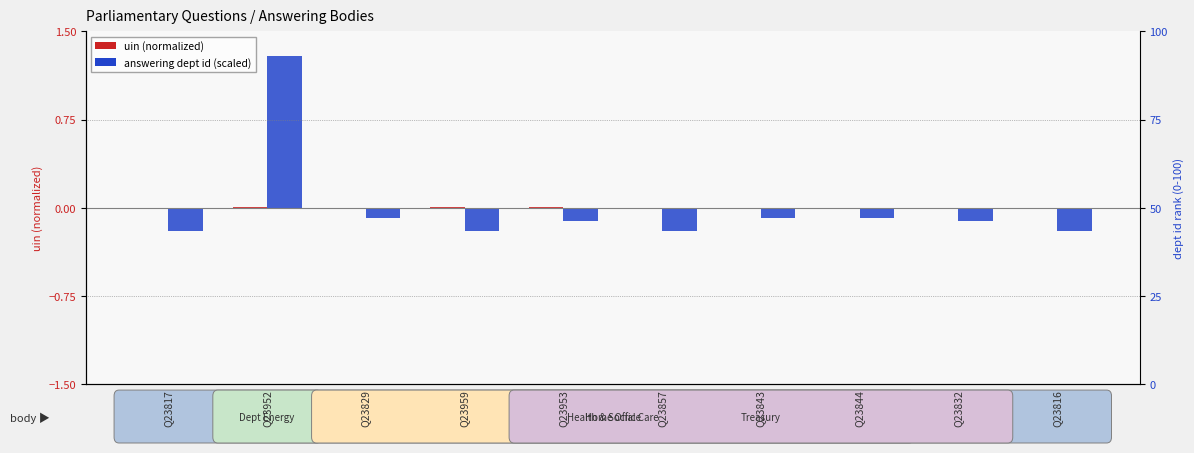

How many bars are there in total?

20